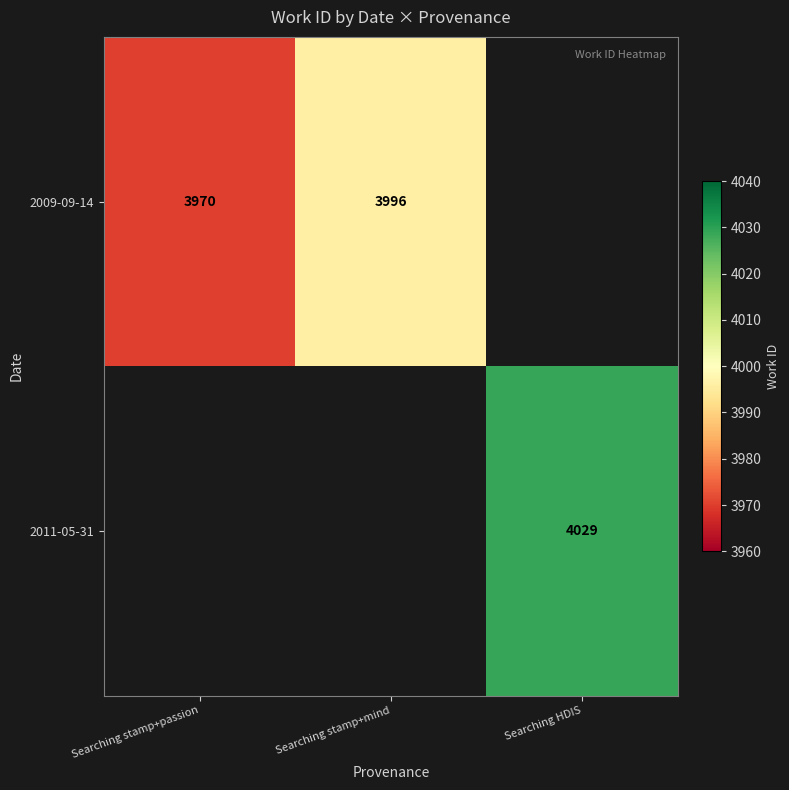

The 2009-09-14 series shows 3970 at Searching stamp+passion. True or false?

True